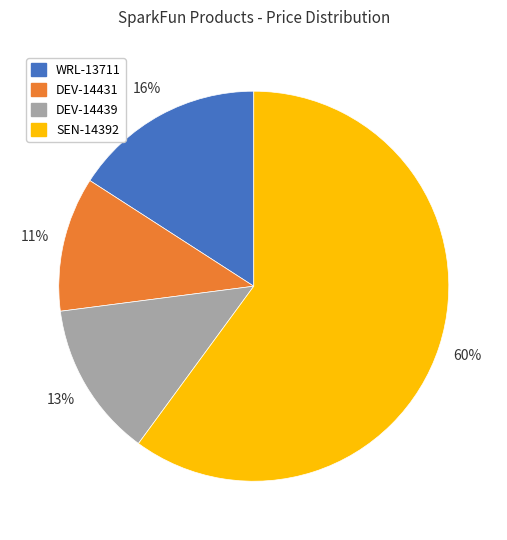

Which category has the biggest portion of the pie?

SEN-14392